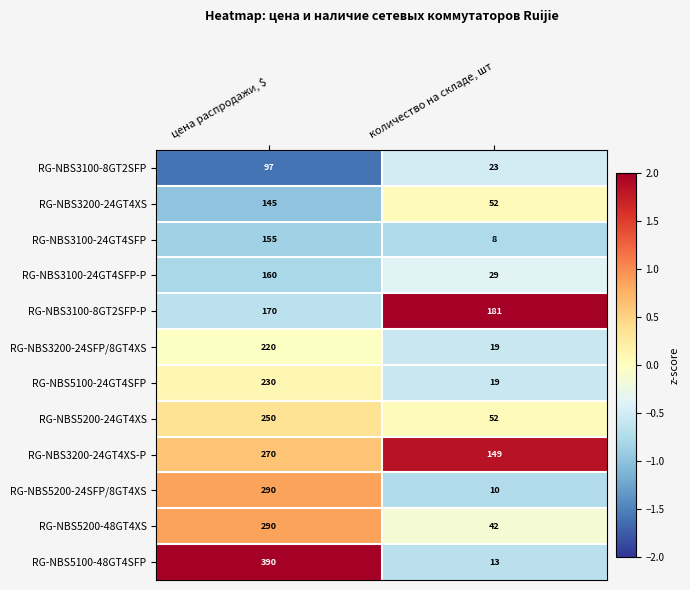

What is the average value of the RG-NBS3100-8GT2SFP-P series?

176